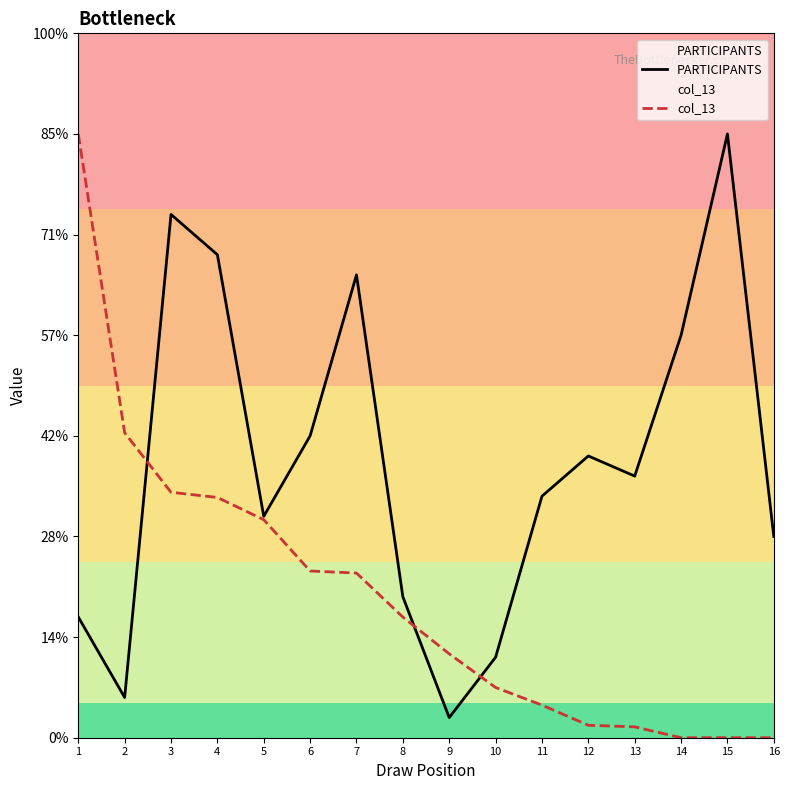

Between 6 and 9, which is larger?

6